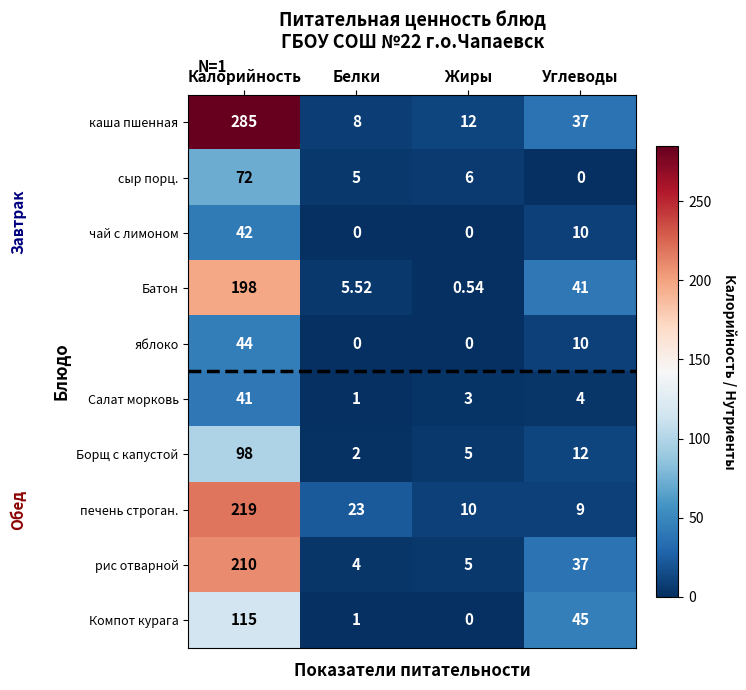

At which label does рис отварной first exceed 37?

Калорийность